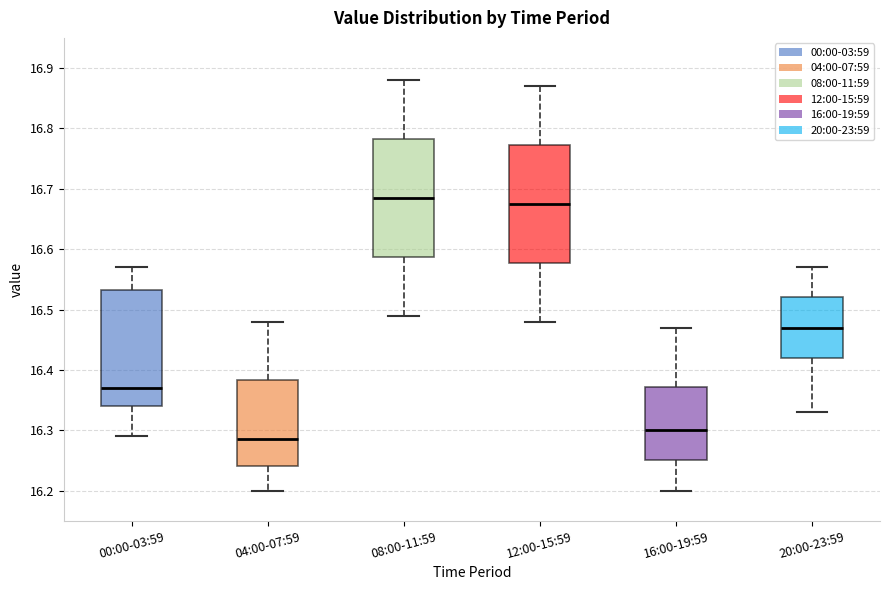

Reading left to right, transcribe this box plot: for each box, give where its median line is, the range the box spans, and where its two whiskers end, as read against the y-axis. The values are not printed on the chart, so give them approximately, as read against the axis.

00:00-03:59: median 16.37, box 16.34 to 16.53, whiskers 16.29 to 16.57
04:00-07:59: median 16.29, box 16.24 to 16.38, whiskers 16.20 to 16.48
08:00-11:59: median 16.69, box 16.59 to 16.78, whiskers 16.49 to 16.88
12:00-15:59: median 16.68, box 16.58 to 16.77, whiskers 16.48 to 16.87
16:00-19:59: median 16.30, box 16.25 to 16.37, whiskers 16.20 to 16.47
20:00-23:59: median 16.47, box 16.42 to 16.52, whiskers 16.33 to 16.57